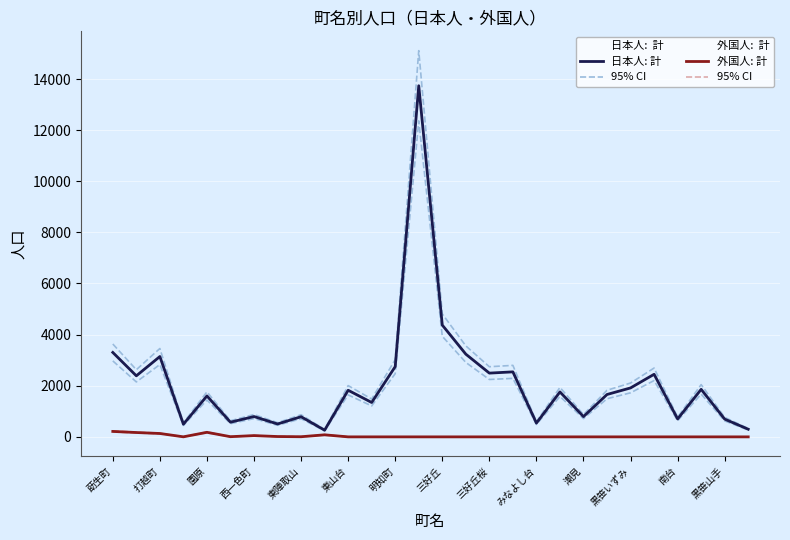

At how many categories does at least one series exceed 11267?

1